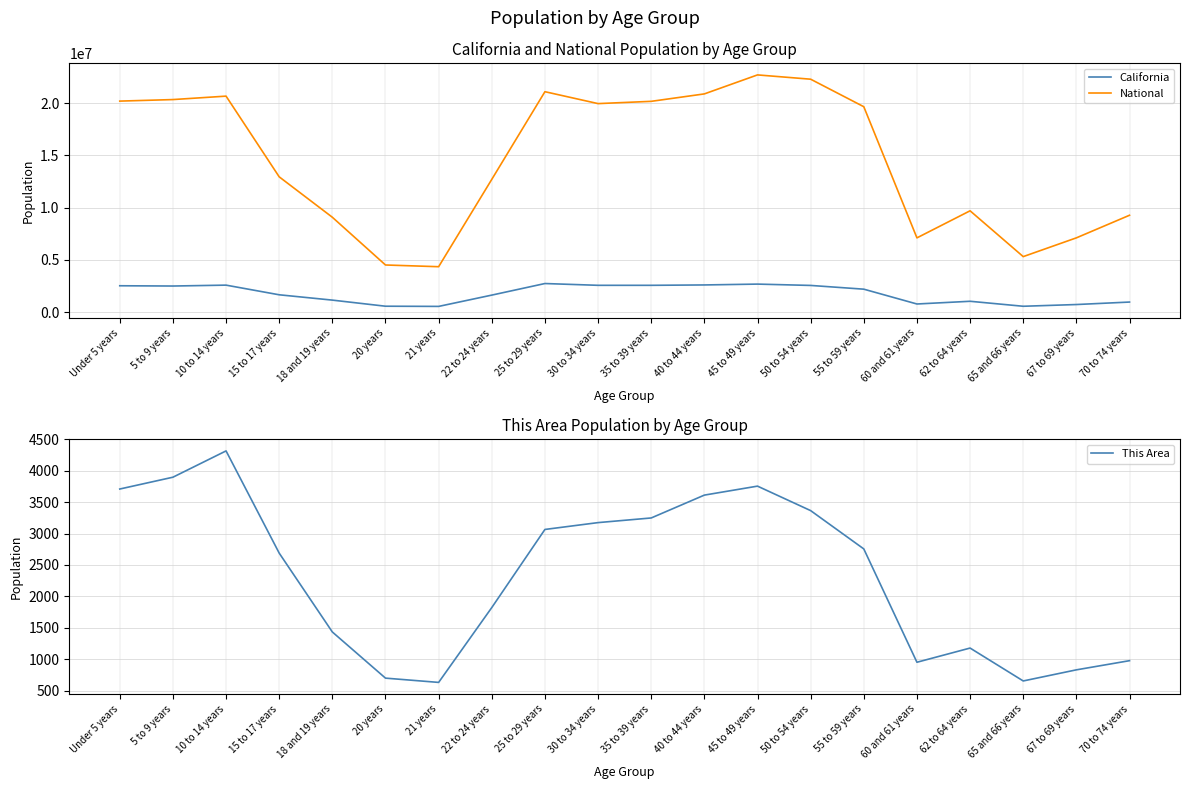

Does the chart have visible grid lines?

Yes